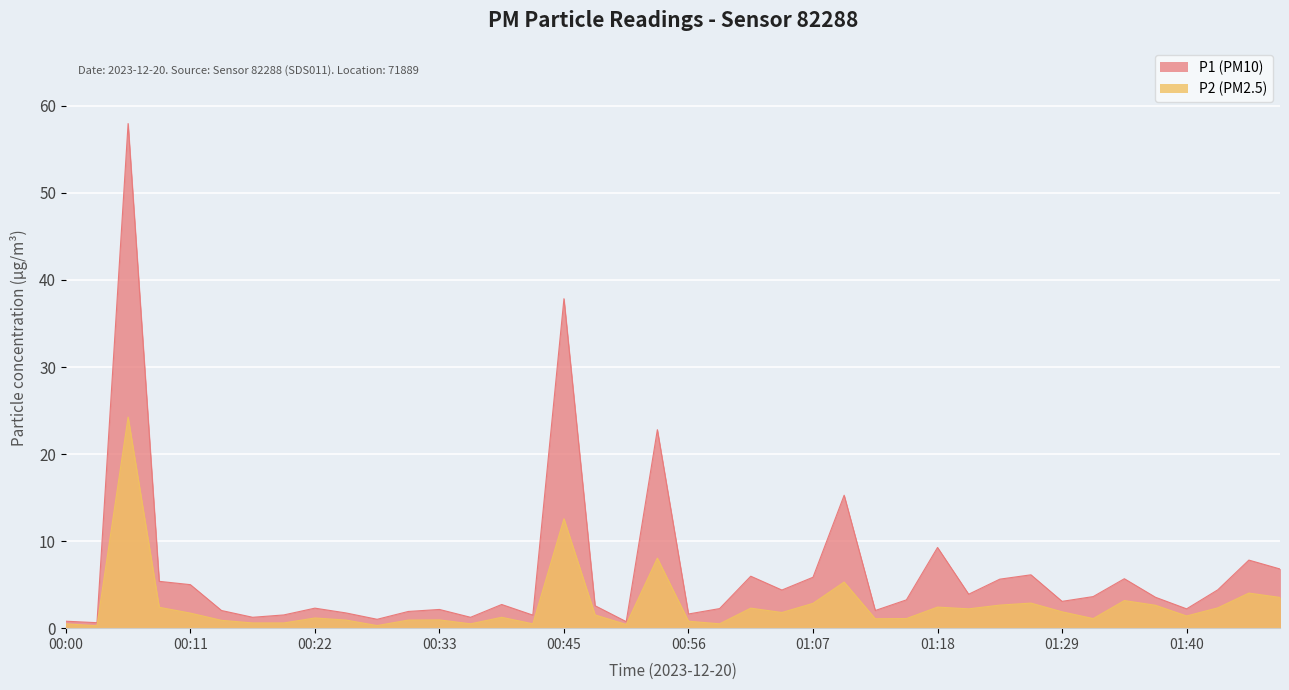

Reading left to right, transcribe all the data shown in this chart.

P1: 0.8	0.6	58.0	5.4	5.0	2.0	1.2	1.5	2.3	1.8	1.0	1.9	2.1	1.2	2.7	1.5	37.9	2.6	0.8	22.8	1.6	2.2	6.0	4.4	5.8	15.3	2.0	3.2	9.3	3.9	5.6	6.1	3.1	3.6	5.7	3.5	2.2	4.4	7.8	6.8
P2: 0.5	0.3	24.2	2.4	1.7	0.9	0.6	0.6	1.2	0.9	0.3	0.9	0.9	0.5	1.2	0.5	12.6	1.5	0.4	8.1	0.8	0.5	2.3	1.8	2.9	5.3	1.1	1.1	2.4	2.2	2.6	2.9	1.9	1.1	3.2	2.6	1.4	2.3	4.0	3.5